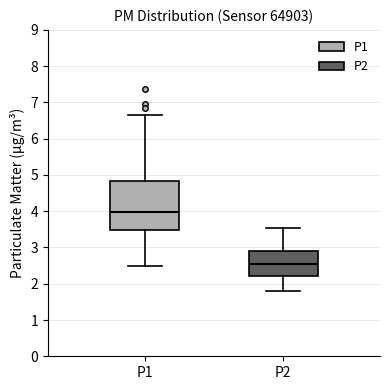

Reading left to right, read every box against the y-axis: the position of its median line, the range the box covers, and the ends of its whiskers. The values are not printed on the chart, so give them approximately, as read against the axis.

P1: median 4.0, box 3.5 to 4.8, whiskers 2.5 to 6.7
P2: median 2.6, box 2.2 to 2.9, whiskers 1.8 to 3.6